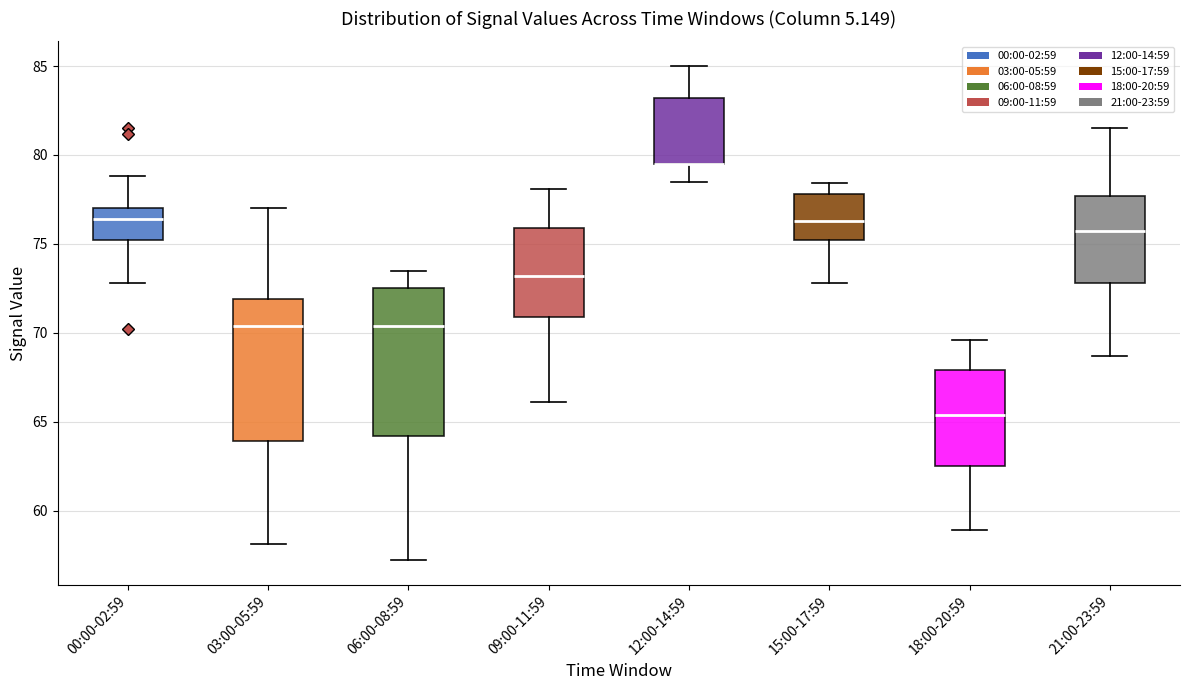

Reading left to right, transcribe this box plot: for each box, give where its median line is, the range the box spans, and where its two whiskers end, as read against the y-axis. The values are not printed on the chart, so give them approximately, as read against the axis.

00:00-02:59: median 76.5, box 75.0 to 77.0, whiskers 73.0 to 79.0
03:00-05:59: median 70.5, box 64.0 to 72.0, whiskers 58.0 to 77.0
06:00-08:59: median 70.5, box 64.0 to 72.5, whiskers 57.0 to 73.5
09:00-11:59: median 73.0, box 71.0 to 76.0, whiskers 66.0 to 78.0
12:00-14:59: median 79.5 (drawn on the box's lower edge), box 79.5 to 83.0, whiskers 78.5 to 85.0
15:00-17:59: median 76.5, box 75.0 to 78.0, whiskers 73.0 to 78.5
18:00-20:59: median 65.5, box 62.5 to 68.0, whiskers 59.0 to 69.5
21:00-23:59: median 75.5, box 73.0 to 77.5, whiskers 68.5 to 81.5